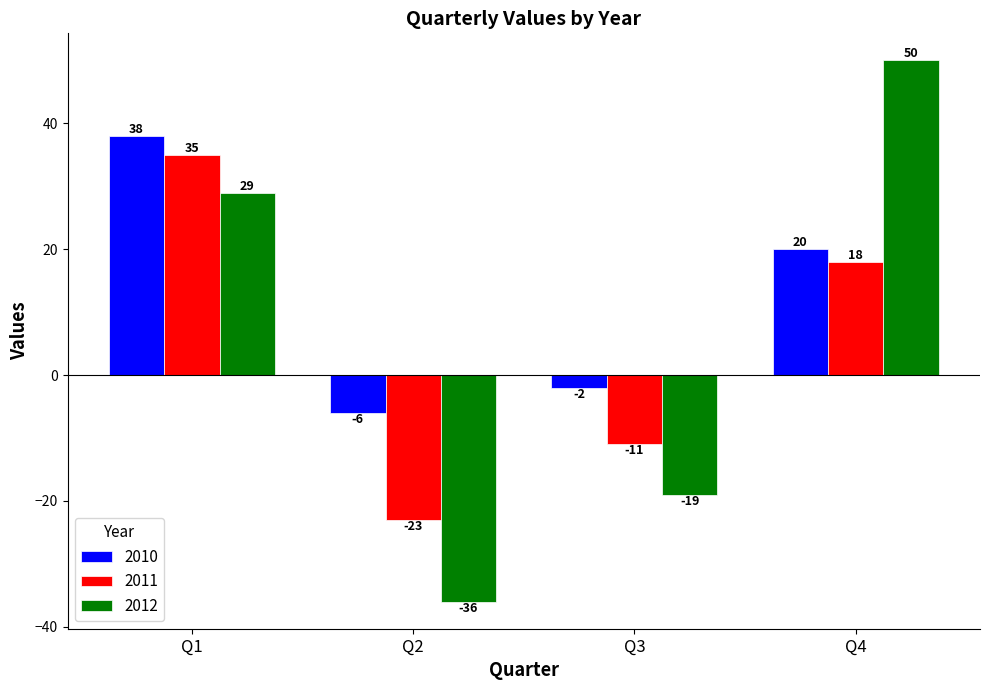

Count the 2011 values in the range -11 to 35.

3